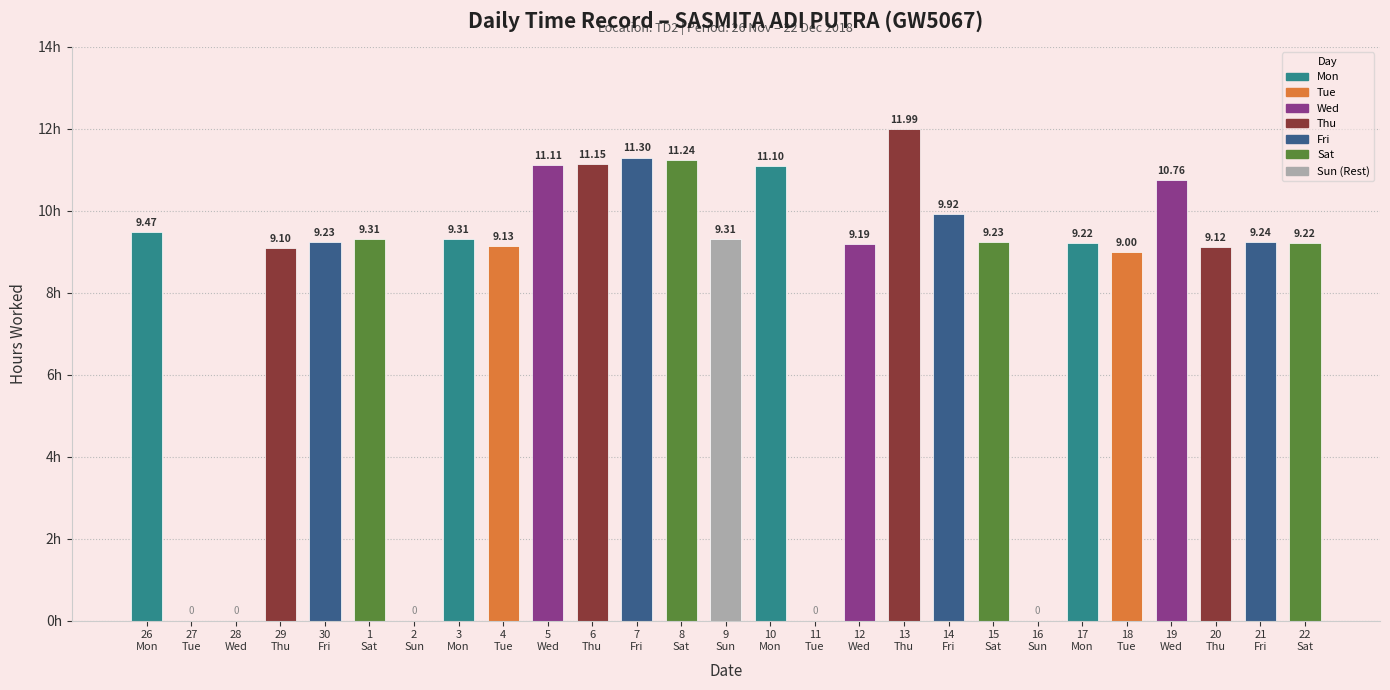

What is the sum of all values?

217.7